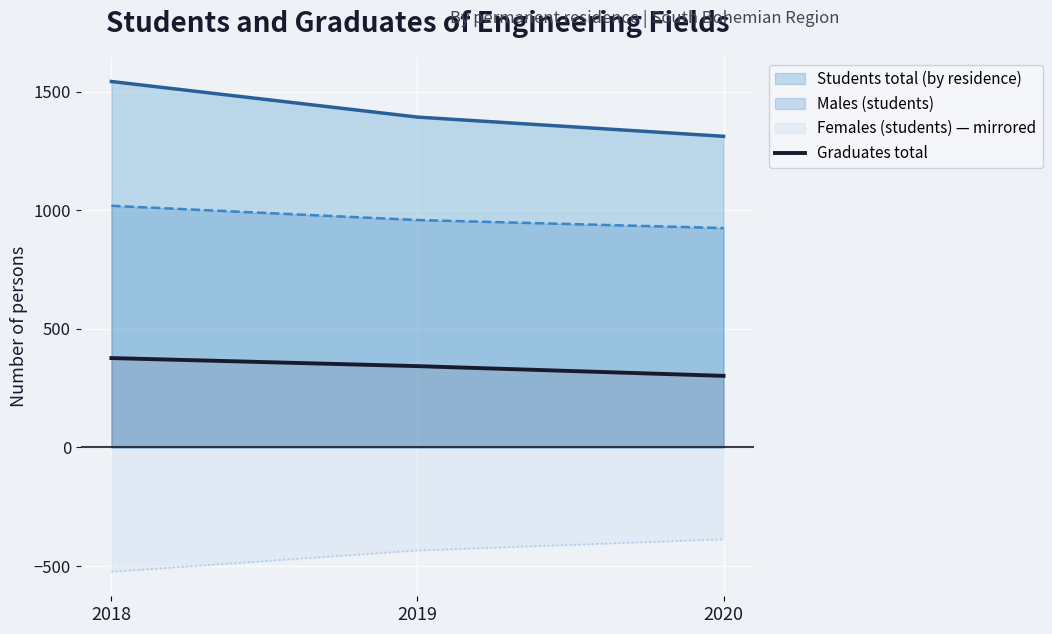

Count the number of data series in this chart.

4